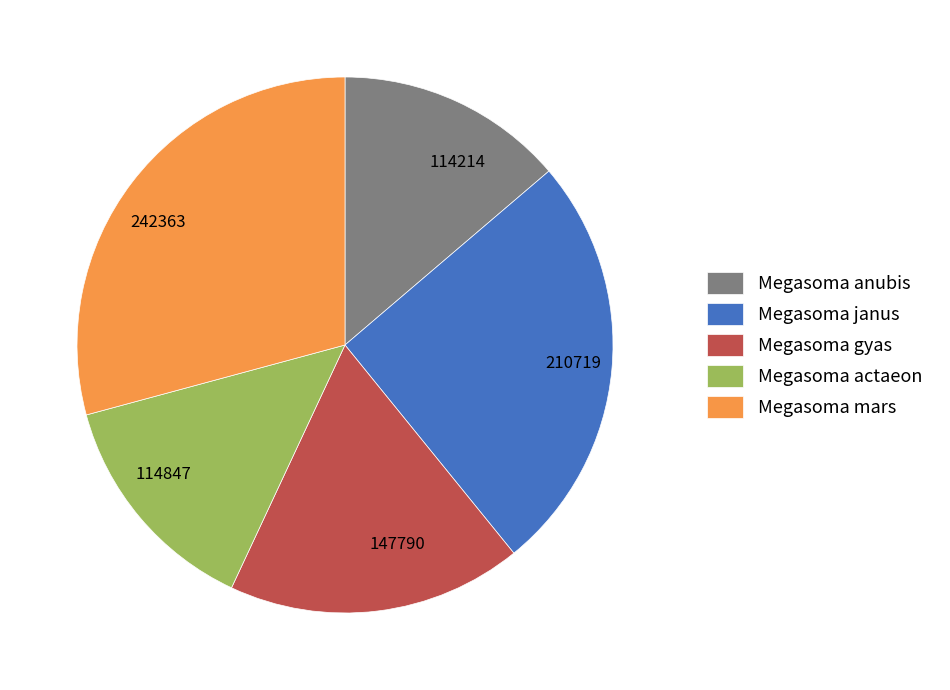

Do 114847 and 210719 together represent more than half of the pie?

No